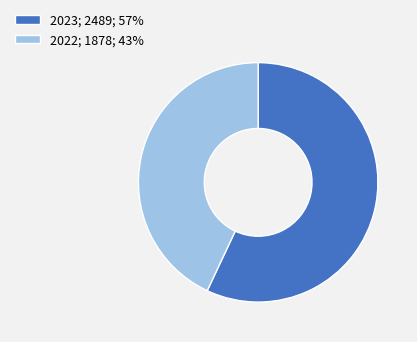

What is the smallest slice in the pie chart?

2022